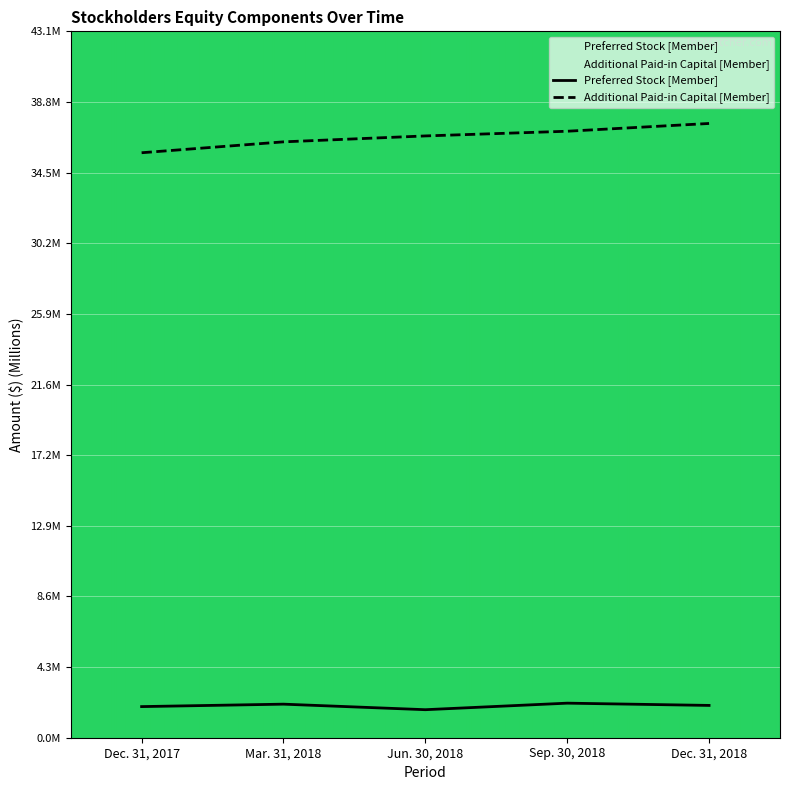

True or false: Additional Paid-in Capital [Member] and Preferred Stock [Member] intersect in this chart.

False